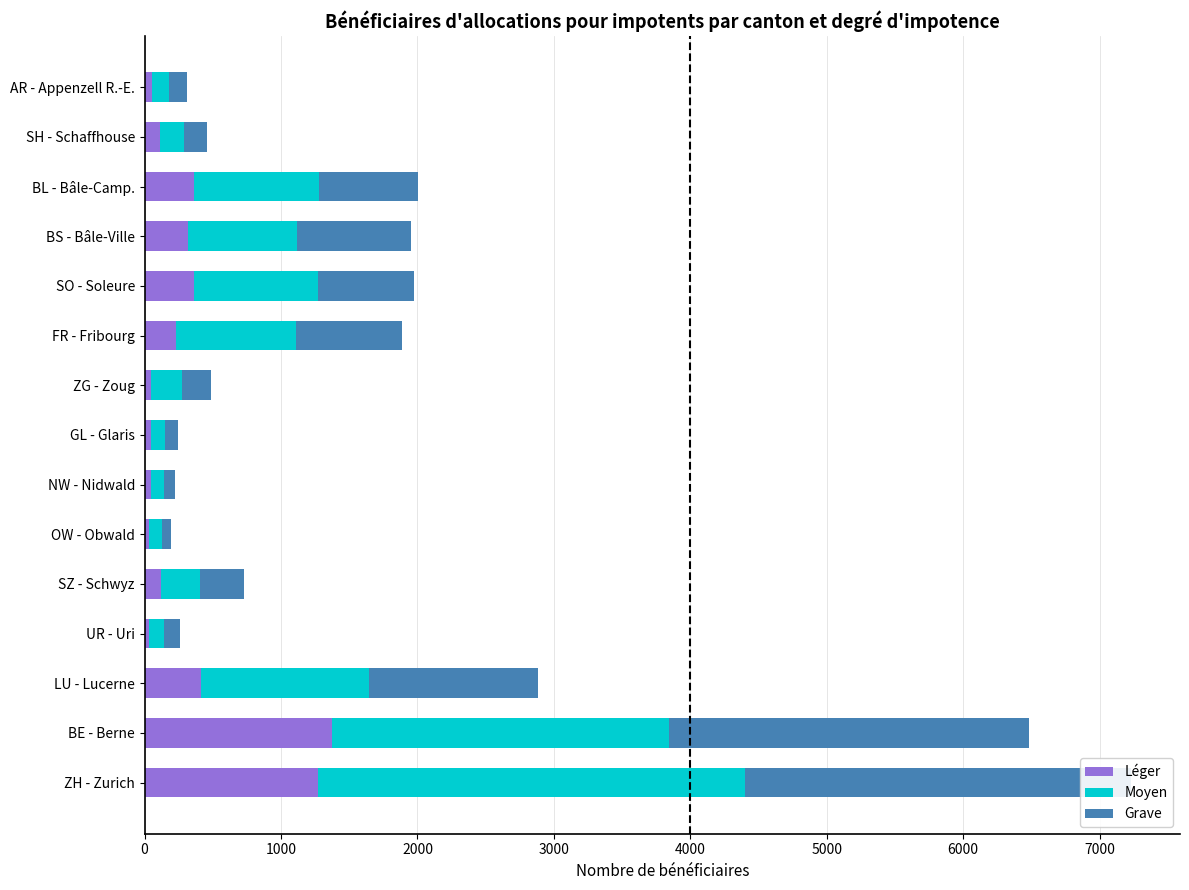

Reading left to right, transcribe all the data shown in this chart.

Léger: 1269	1376	412	31	122	34	47	45	49	231	365	318	359	112	51
Moyen: 3133	2466	1230	113	285	94	93	101	225	881	909	796	920	178	126
Grave: 2826	2639	1245	115	323	67	80	102	216	772	703	842	725	170	136